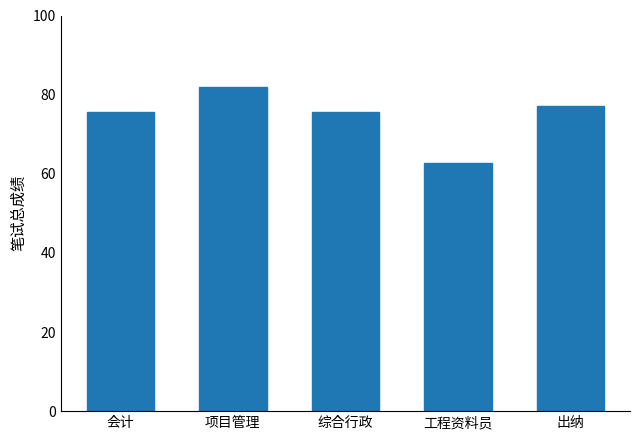

Count the number of data series in this chart.

1